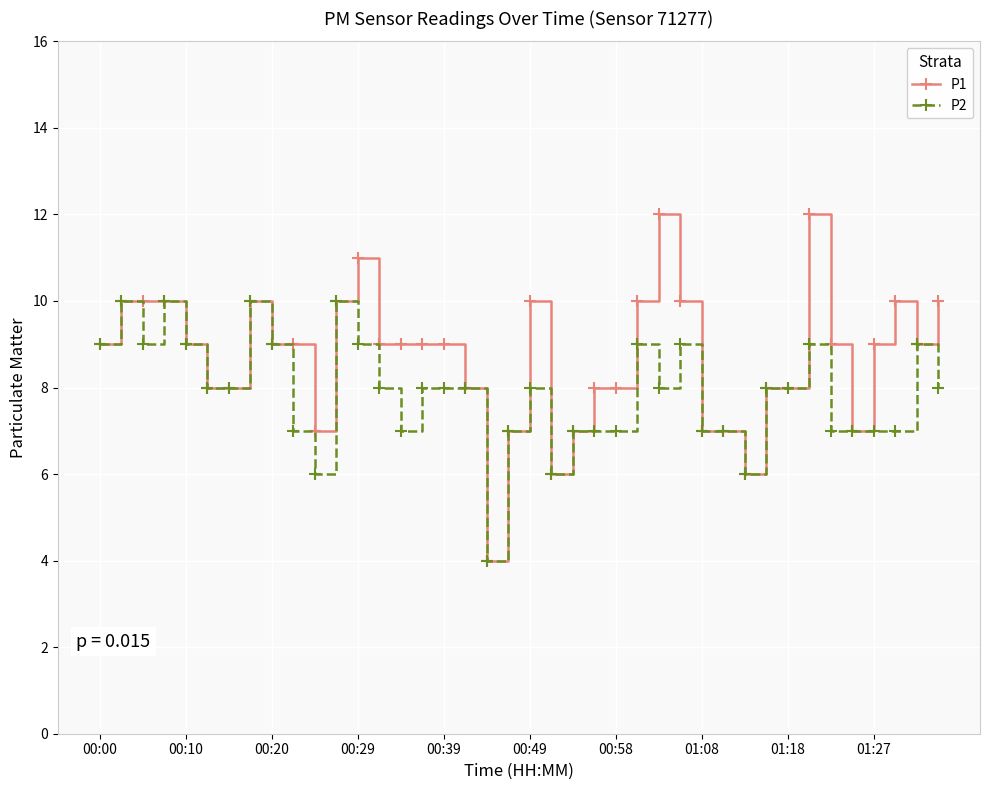

What is the maximum value for P2?

10